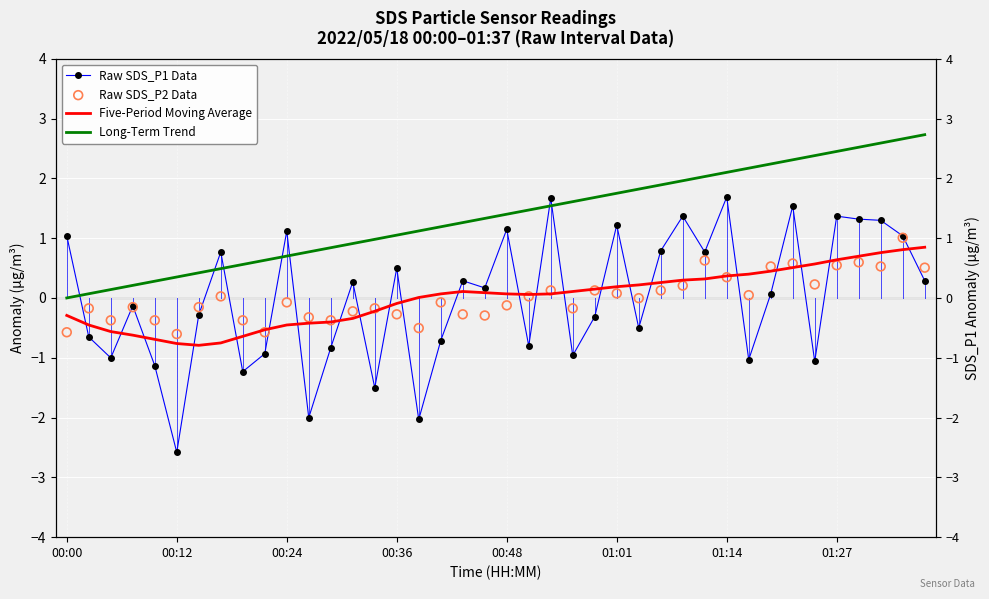

Which series contains the lowest Y value?

Raw SDS_P1 Data